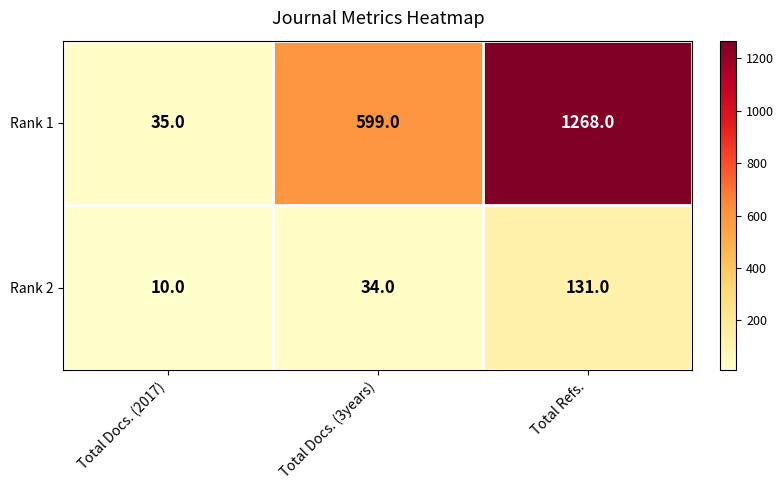

Read the Rank 1 value at Total Docs. (2017), to the nearest 10.

40